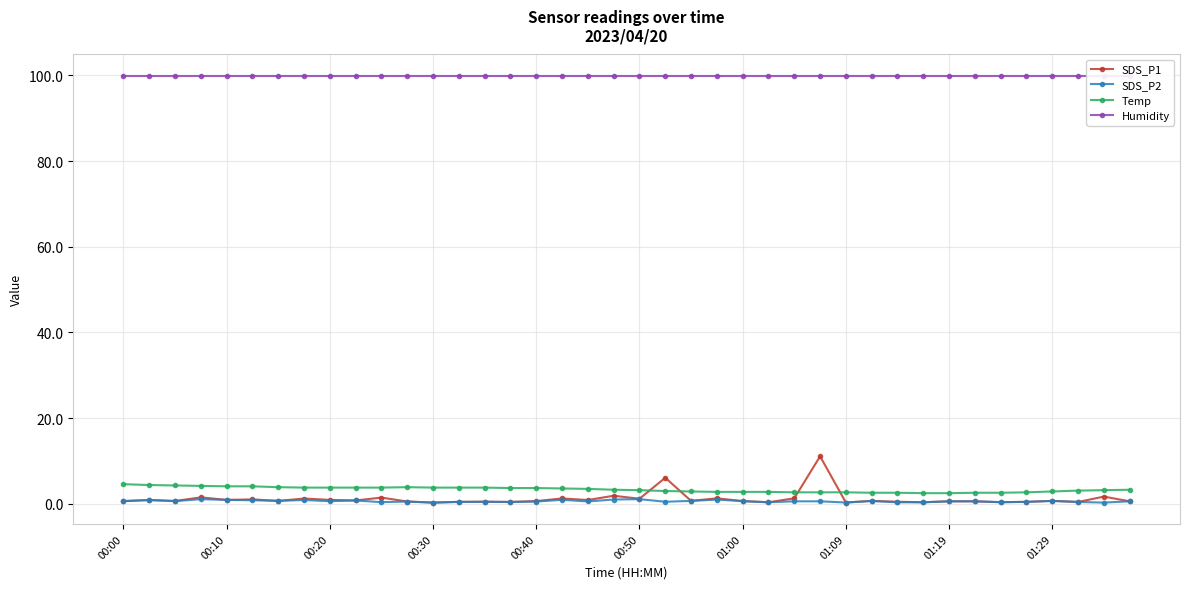

True or false: SDS_P1 and Humidity intersect in this chart.

False